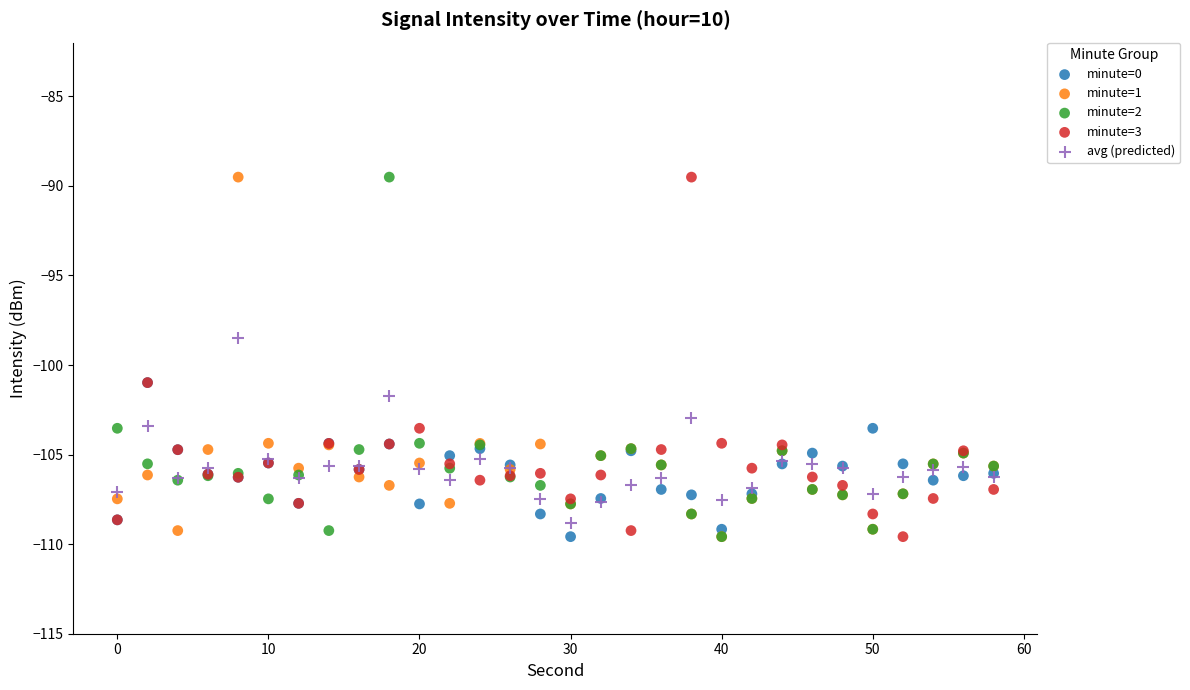

Across all series, what Y value is closest to -99?

-98.5